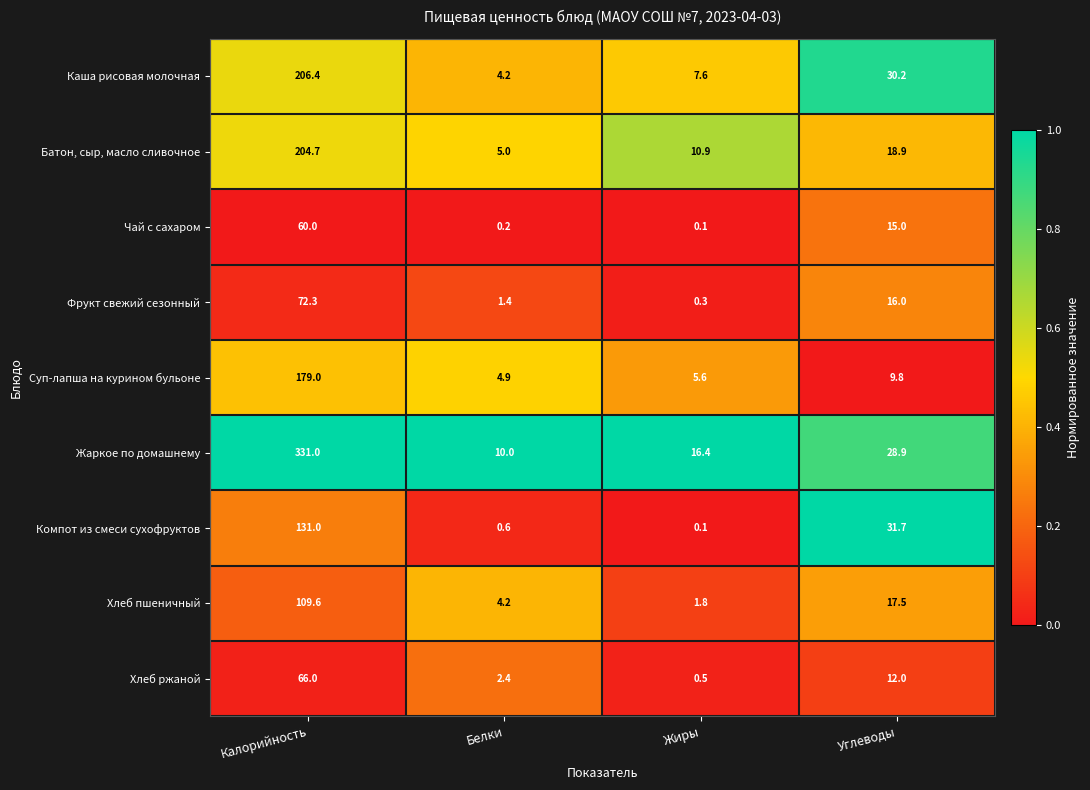

What is the spread (max minus min) of values at Калорийность?

271.0